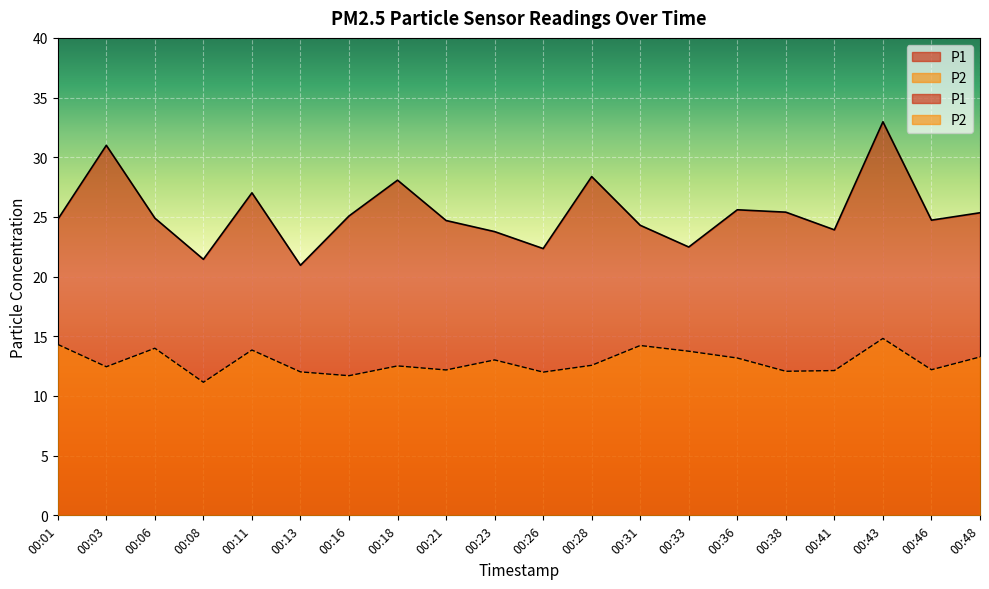

The value of P1 at 00:38 is 38.2. True or false?

False